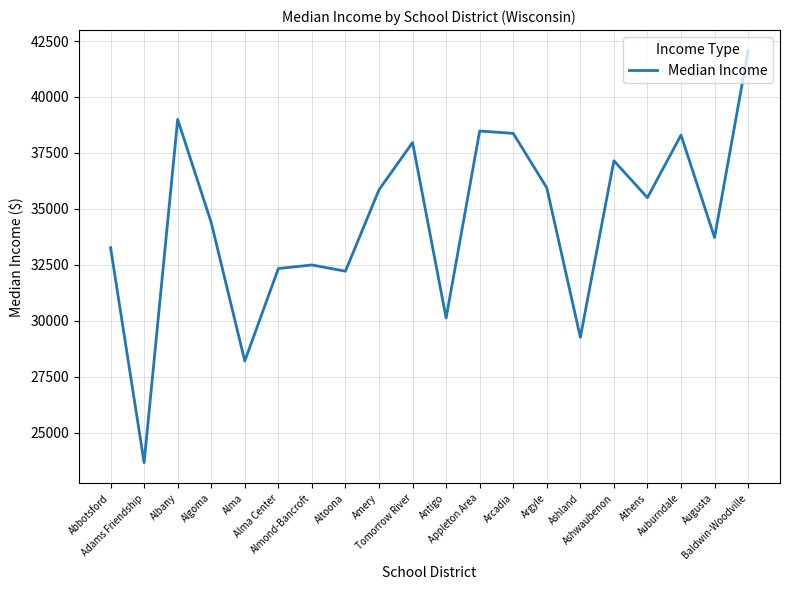

What position from the left is Appleton Area?

12